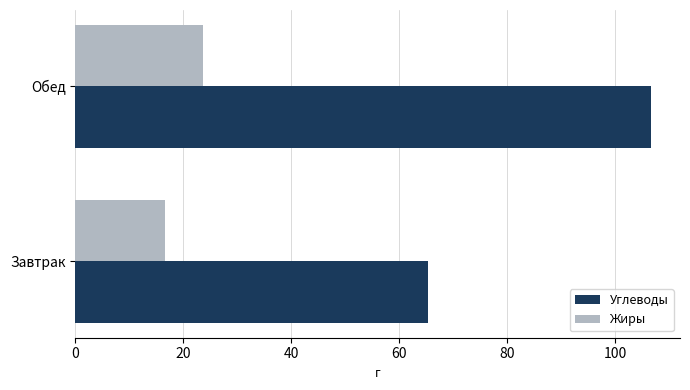

True or false: Углеводы has a value of 71.9 at Обед.

False